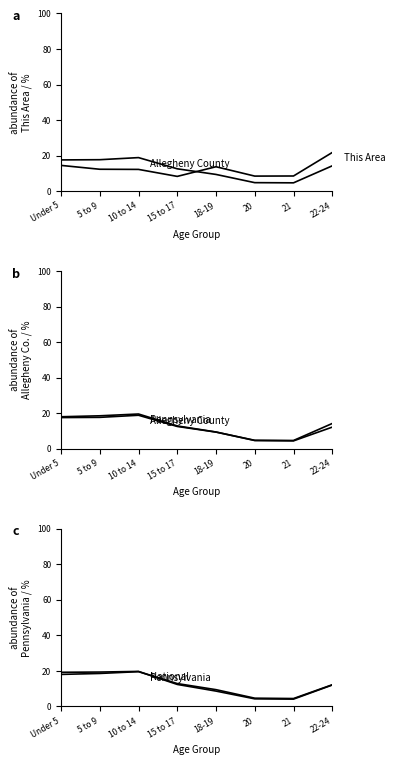

What is the label of the 7th point from the right?

5 to 9